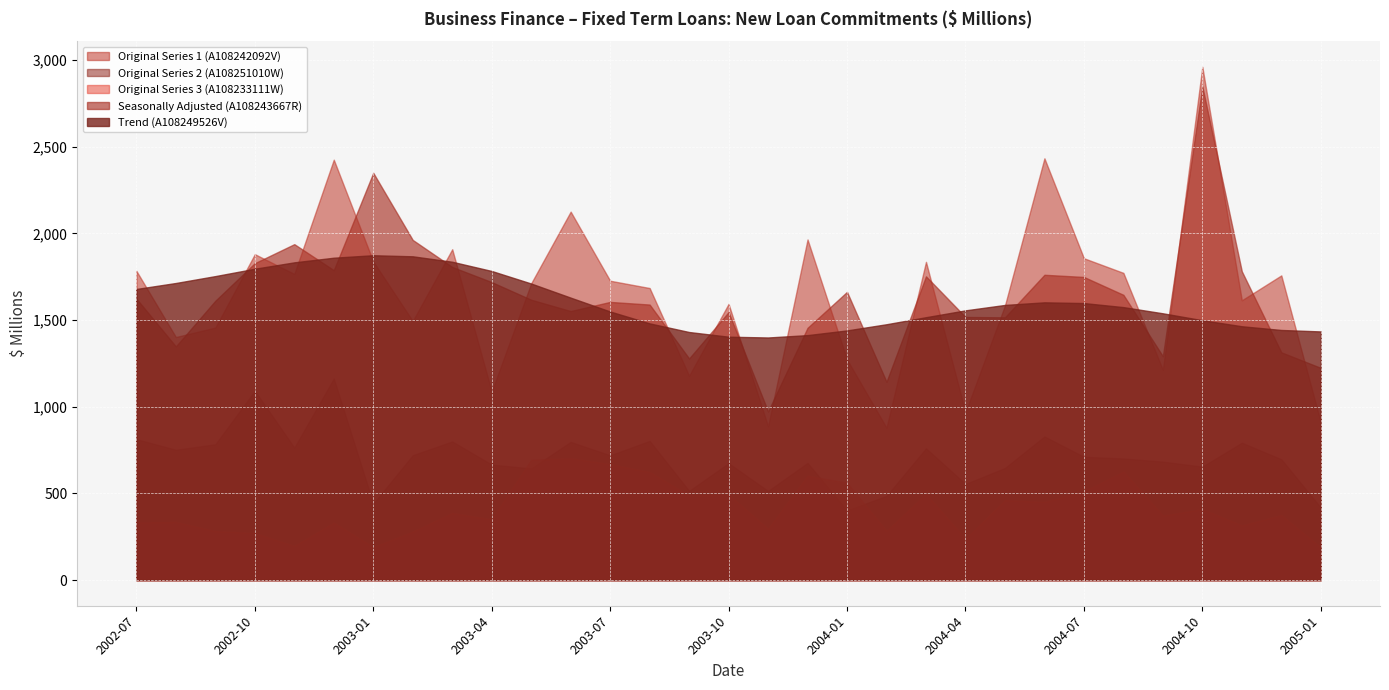

Reading right to left, list all the values displayed in this chart.

Original Series 1 (A108242092V): 2005-01=909.5	2004-12=1758.2	2004-11=1614.6	2004-10=2961.6	2004-09=1213.0	2004-08=1772.7	2004-07=1857.2	2004-06=2433.7	2004-05=1584.5	2004-04=967.8	2004-03=1836.3	2004-02=879.2	2004-01=1273.0	2003-12=1965.5	2003-11=887.0	2003-10=1593.8	2003-09=1179.0	2003-08=1685.3	2003-07=1727.4	2003-06=2126.1	2003-05=1712.4	2003-04=1087.4	2003-03=1909.1	2003-02=1494.9	2003-01=1838.6	2002-12=2425.8	2002-11=1766.6	2002-10=1880.7	2002-09=1457.2	2002-08=1402.5	2002-07=1784.4
Original Series 2 (A108251010W): 2005-01=418.2	2004-12=697.2	2004-11=792.6	2004-10=654.4	2004-09=683.2	2004-08=701.5	2004-07=711.4	2004-06=828.7	2004-05=646.8	2004-04=554.6	2004-03=760.1	2004-02=485.8	2004-01=402.3	2003-12=676.0	2003-11=514.2	2003-10=674.6	2003-09=514.7	2003-08=802.9	2003-07=719.9	2003-06=797.3	2003-05=644.3	2003-04=666.2	2003-03=799.9	2003-02=720.5	2003-01=440.6	2002-12=1163.1	2002-11=764.2	2002-10=1092.1	2002-09=783.6	2002-08=751.8	2002-07=813.1
Original Series 3 (A108233111W): 2005-01=188.1	2004-12=374.9	2004-11=315.1	2004-10=409.7	2004-09=371.8	2004-08=626.2	2004-07=511.6	2004-06=450.5	2004-05=461.9	2004-04=236.6	2004-03=497.6	2004-02=283.8	2004-01=561.8	2003-12=601.9	2003-11=295.8	2003-10=493.4	2003-09=488.0	2003-08=623.3	2003-07=668.7	2003-06=703.3	2003-05=694.2	2003-04=349.9	2003-03=387.2	2003-02=279.3	2003-01=190.5	2002-12=331.3	2002-11=196.5	2002-10=271.5	2002-09=282.6	2002-08=335.1	2002-07=333.0
Seasonally Adjusted (A108243667R): 2005-01=1224.5	2004-12=1314.3	2004-11=1781.7	2004-10=2848.6	2004-09=1291.7	2004-08=1646.1	2004-07=1749.2	2004-06=1761.7	2004-05=1516.1	2004-04=1518.3	2004-03=1752.8	2004-02=1144.4	2004-01=1663.2	2003-12=1455.7	2003-11=973.1	2003-10=1546.6	2003-09=1278.8	2003-08=1589.9	2003-07=1605.1	2003-06=1552.4	2003-05=1617.8	2003-04=1719.4	2003-03=1806.9	2003-02=1962.8	2003-01=2350.1	2002-12=1788.4	2002-11=1938.5	2002-10=1828.8	2002-09=1612.1	2002-08=1348.3	2002-07=1624.1
Trend (A108249526V): 2005-01=1434.8	2004-12=1443.2	2004-11=1464.7	2004-10=1499.5	2004-09=1539.4	2004-08=1575.1	2004-07=1598.5	2004-06=1602.7	2004-05=1587.7	2004-04=1556.5	2004-03=1516.9	2004-02=1476.3	2004-01=1440.7	2003-12=1413.5	2003-11=1399.9	2003-10=1404.4	2003-09=1431.4	2003-08=1481.2	2003-07=1549.8	2003-06=1629.8	2003-05=1711.2	2003-04=1783.6	2003-03=1836.9	2003-02=1868.3	2003-01=1874.5	2002-12=1860.2	2002-11=1833.5	2002-10=1796.6	2002-09=1754.1	2002-08=1714.3	2002-07=1679.8